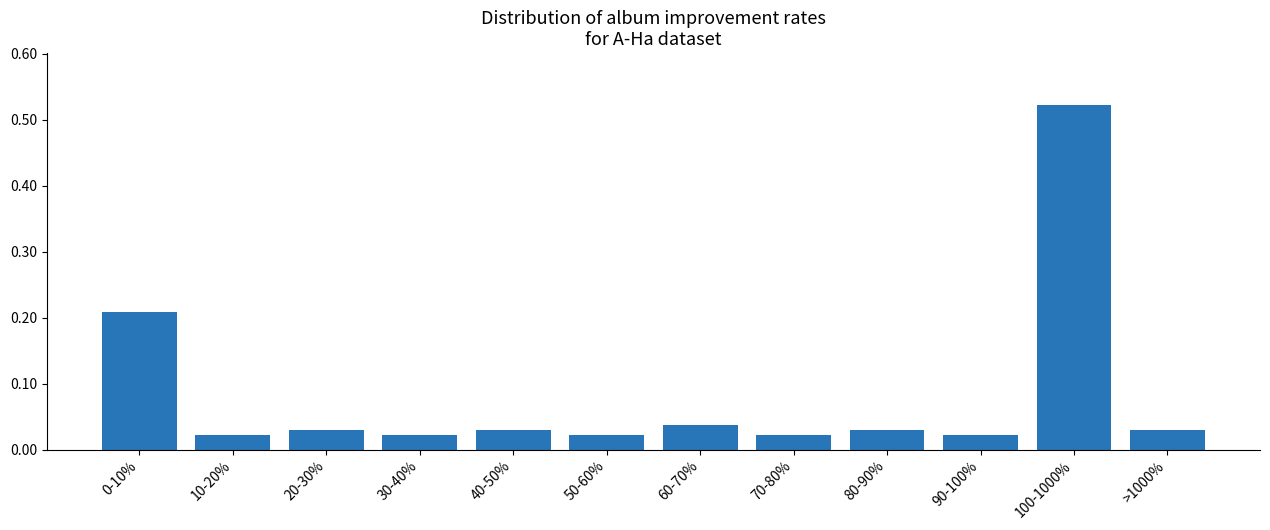

What is the change in value from 30-40% to 100-1000%?

+0.5